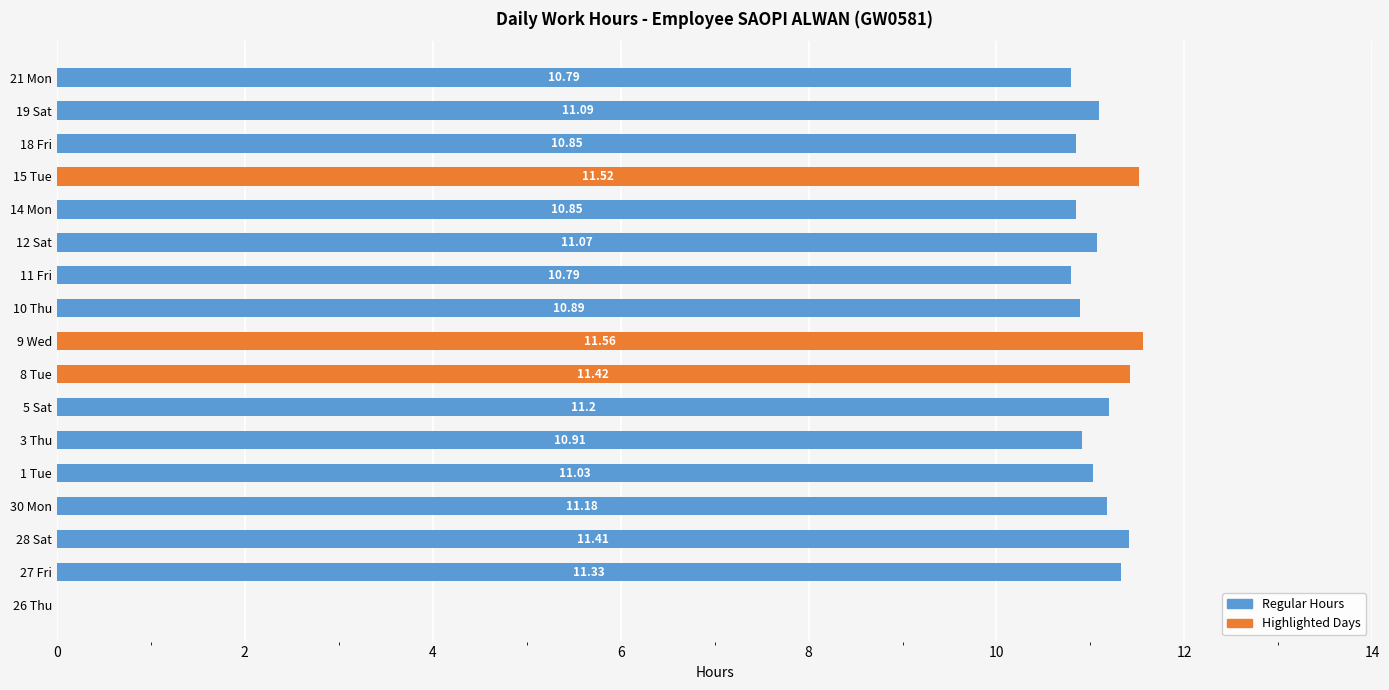

Reading left to right, transcribe all the data shown in this chart.

0.0	11.3	11.4	11.2	11.0	10.9	11.2	11.4	11.6	10.9	10.8	11.1	10.8	11.5	10.8	11.1	10.8